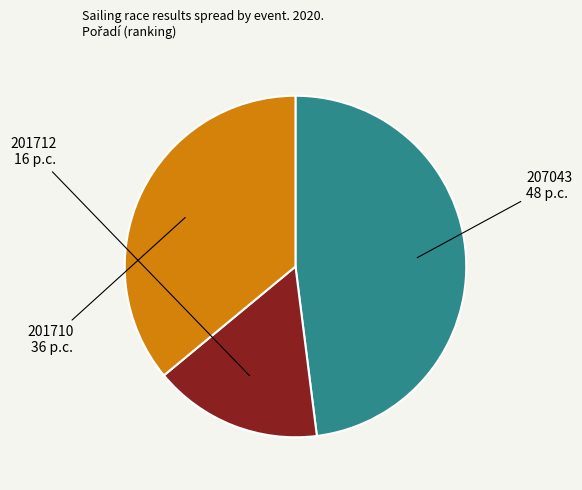

Is it true that 201710 is 41% of the pie?

False